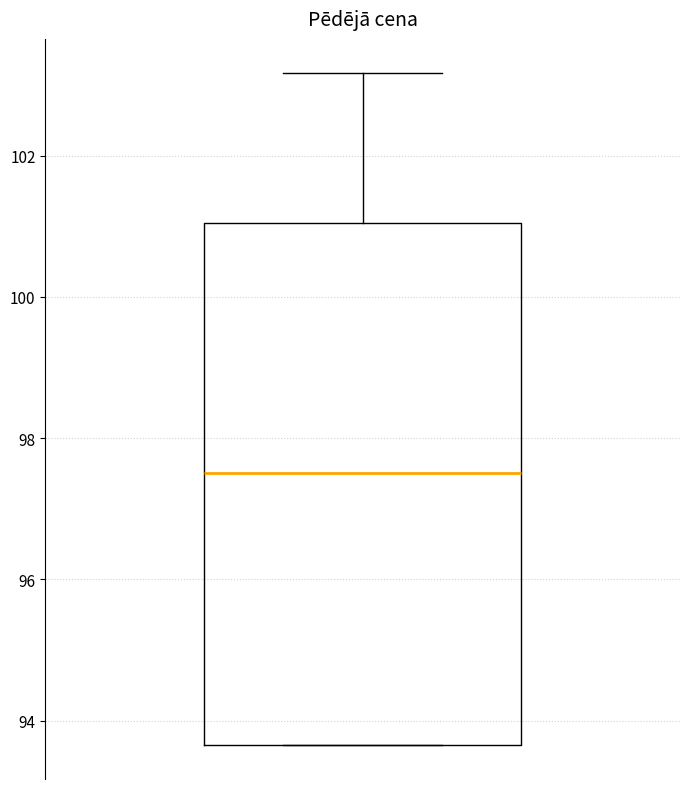

Transcribe this box plot: give where the median line is, the range the box spans, and where the two whiskers end, as read against the y-axis. The values are not printed on the chart, so give them approximately, as read against the axis.

median 97.6, box 93.6 to 101.0, whiskers 93.6 to 103.2